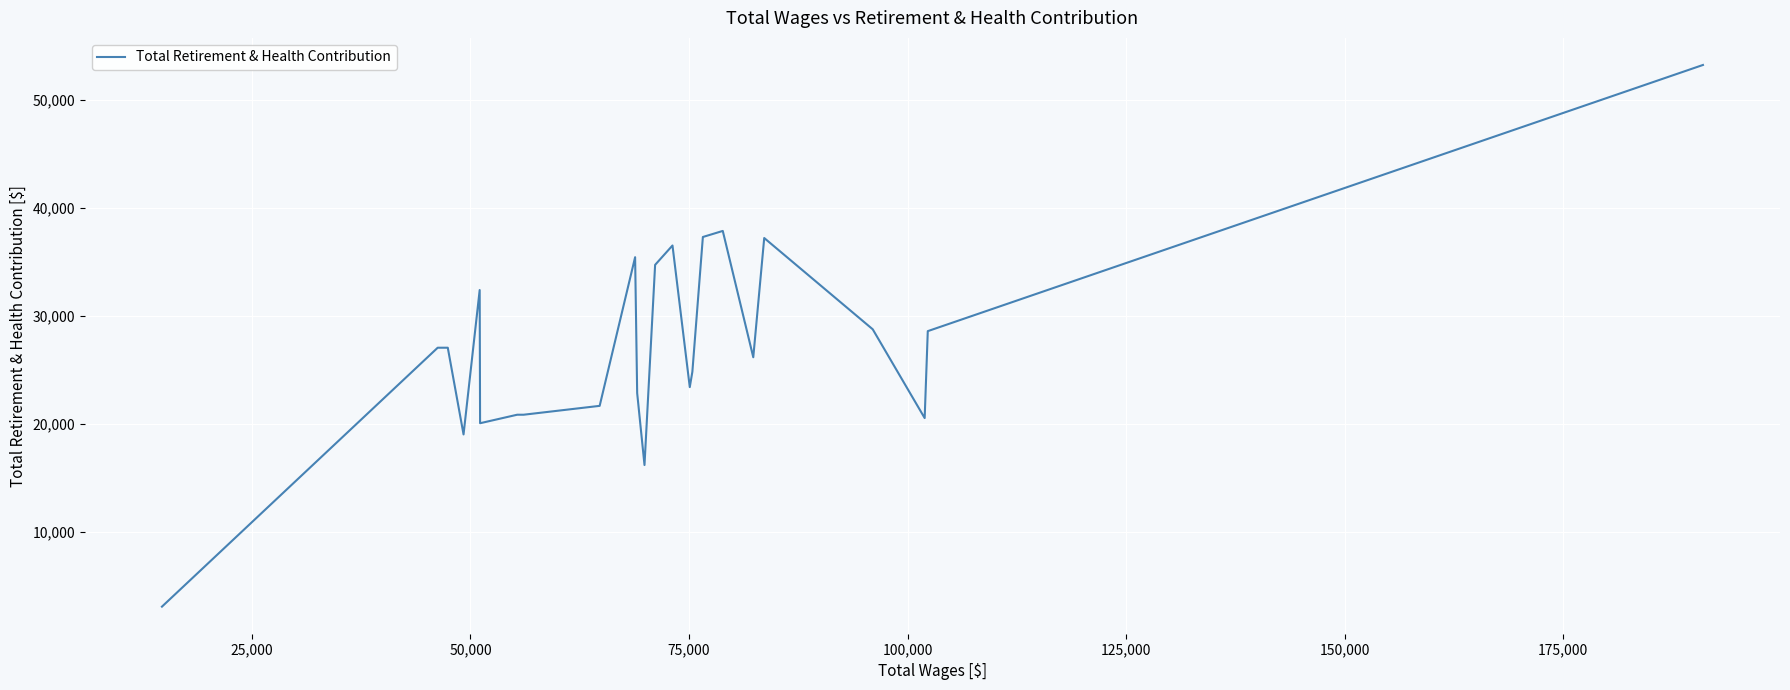

True or false: there are more than 1 points higher than both neighbors.

True